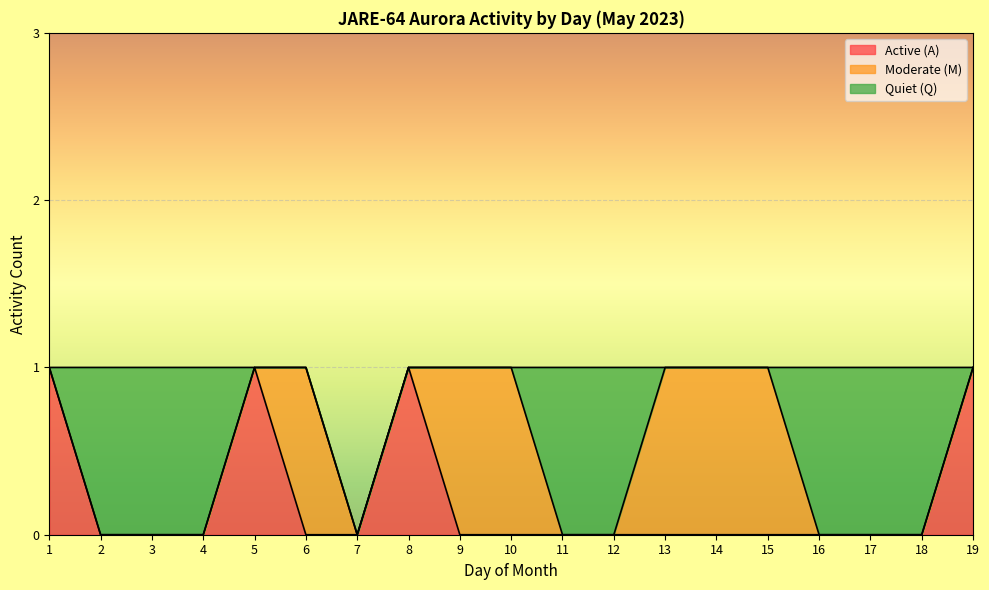

Does the chart display data point markers on the line(s)?

No